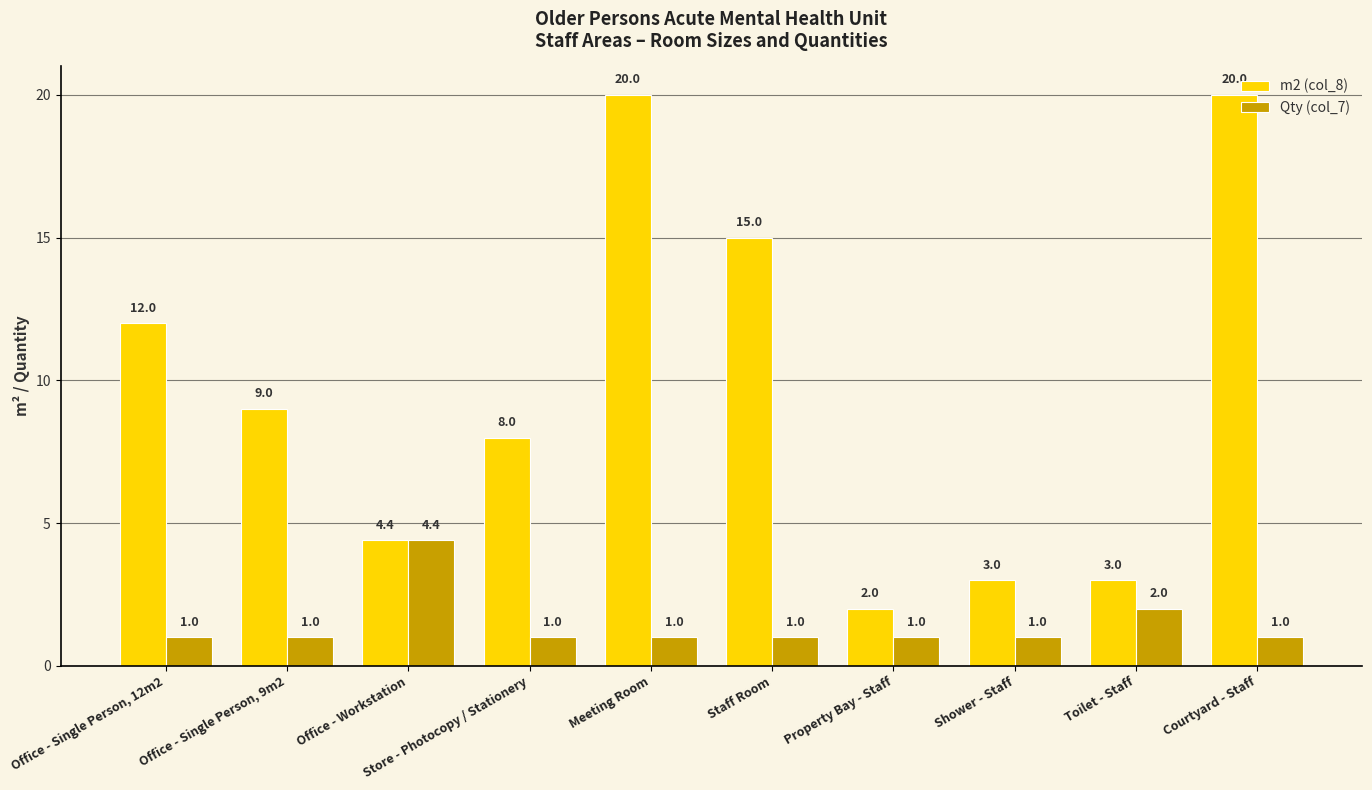

List the series in order of their peak value, lowest first.

Qty (col_7), m2 (col_8)